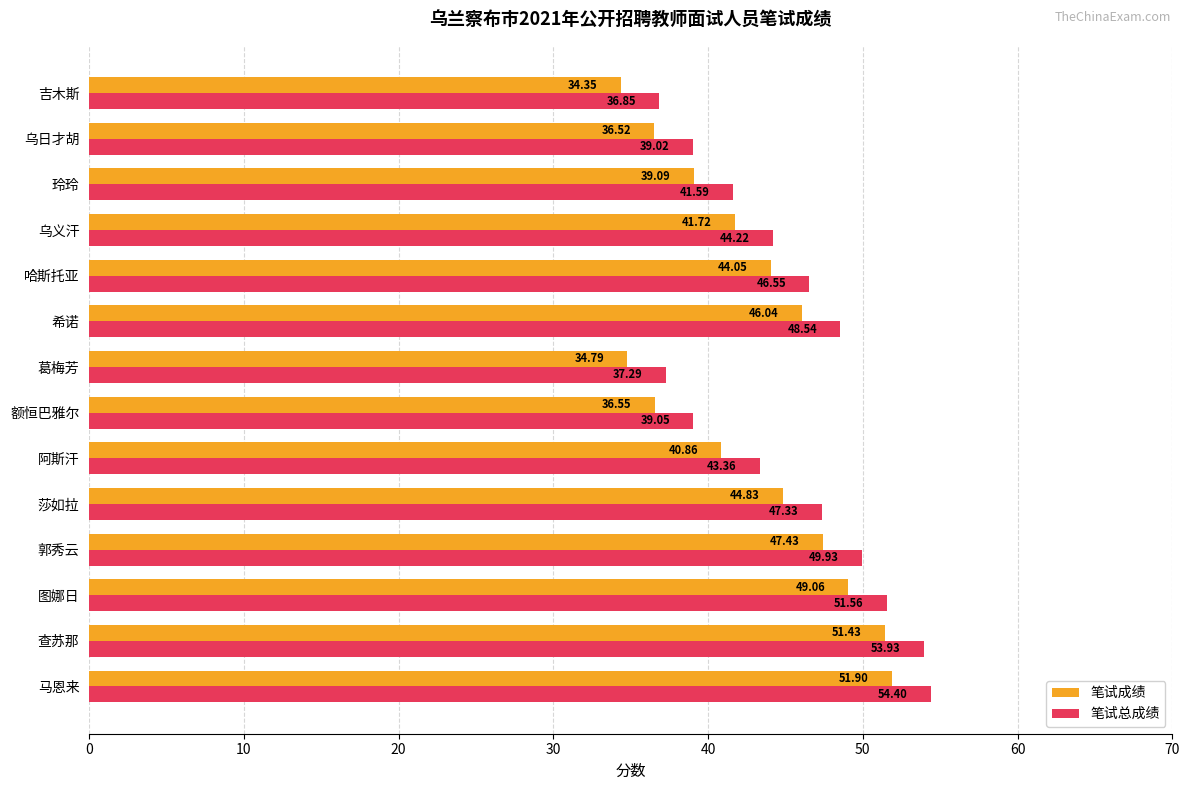

At which label does 笔试总成绩 reach its peak?

马恩来